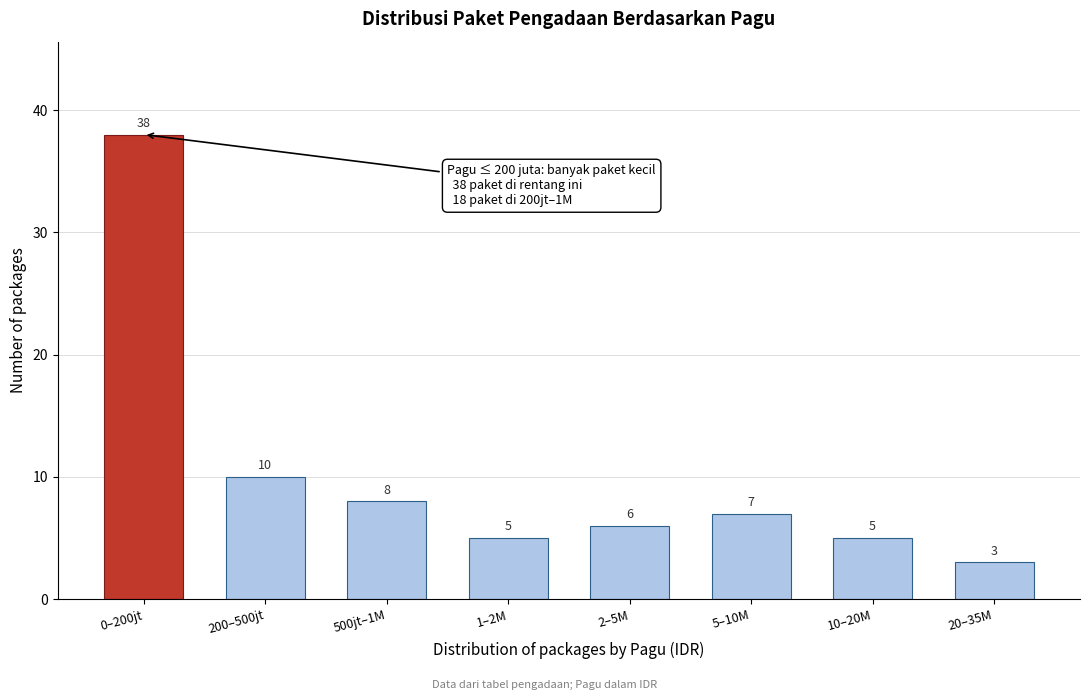

Reading left to right, transcribe all the data shown in this chart.

0–200jt=38	200–500jt=10	500jt–1M=8	1–2M=5	2–5M=6	5–10M=7	10–20M=5	20–35M=3